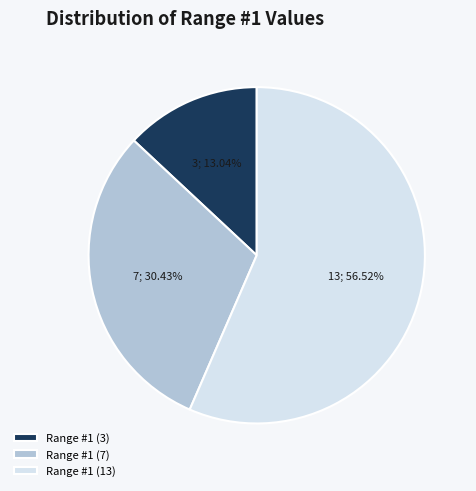

Rank the categories by value from highest to lowest.

Range #1 (13), Range #1 (7), Range #1 (3)